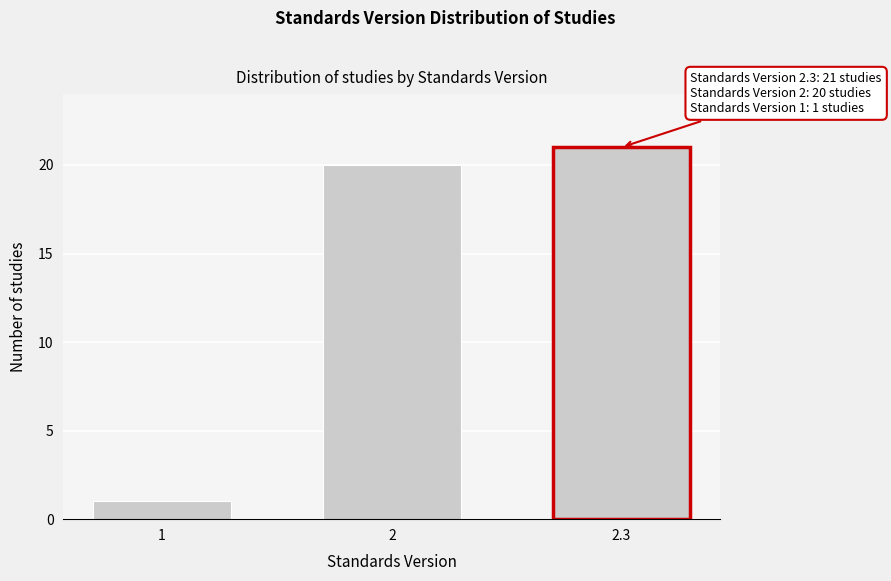

Reading left to right, extract all data points from this chart.

1	20	21